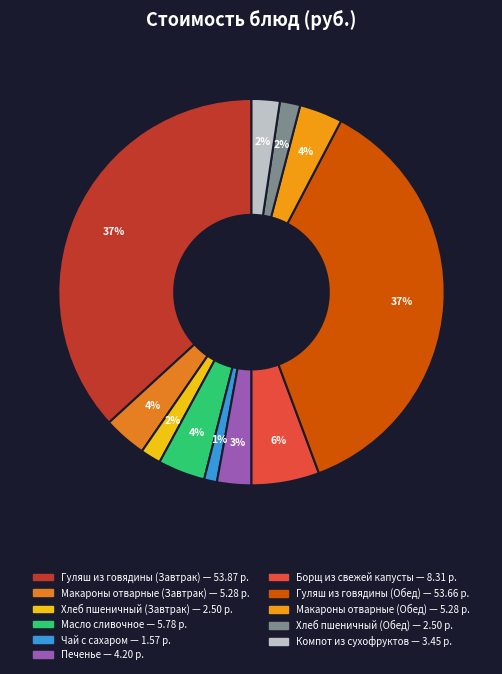

What is the change in value from Хлеб пшеничный (Завтрак) to Макароны отварные (Обед)?

+2.8